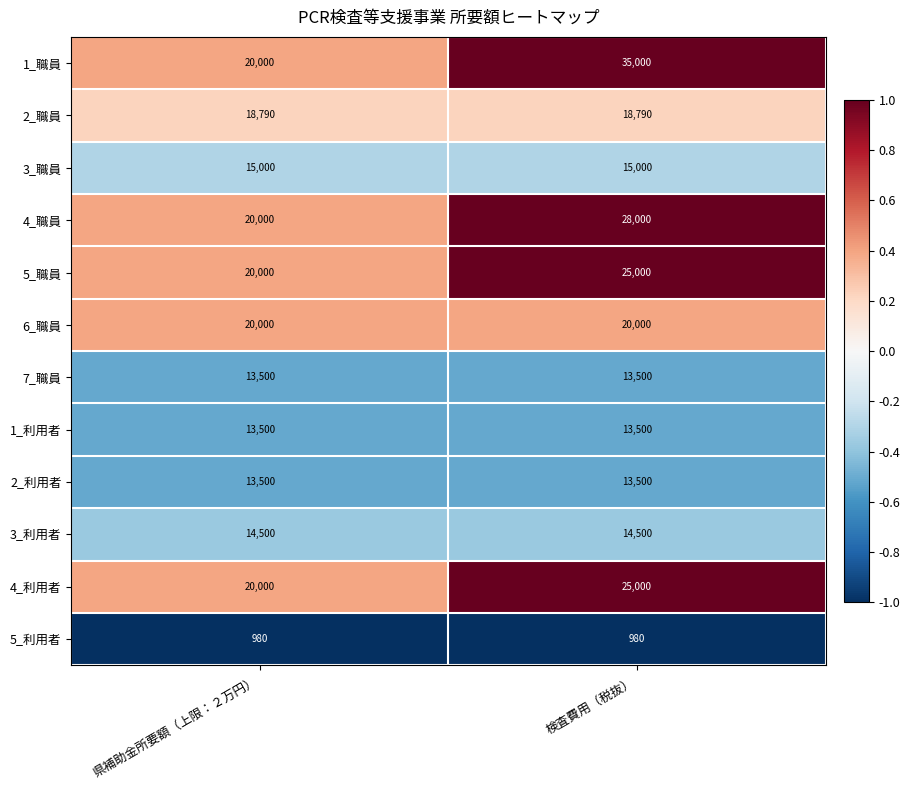

Reading left to right, extract all data points from this chart.

1_職員: 20000	35000
2_職員: 18790	18790
3_職員: 15000	15000
4_職員: 20000	28000
5_職員: 20000	25000
6_職員: 20000	20000
7_職員: 13500	13500
1_利用者: 13500	13500
2_利用者: 13500	13500
3_利用者: 14500	14500
4_利用者: 20000	25000
5_利用者: 980	980